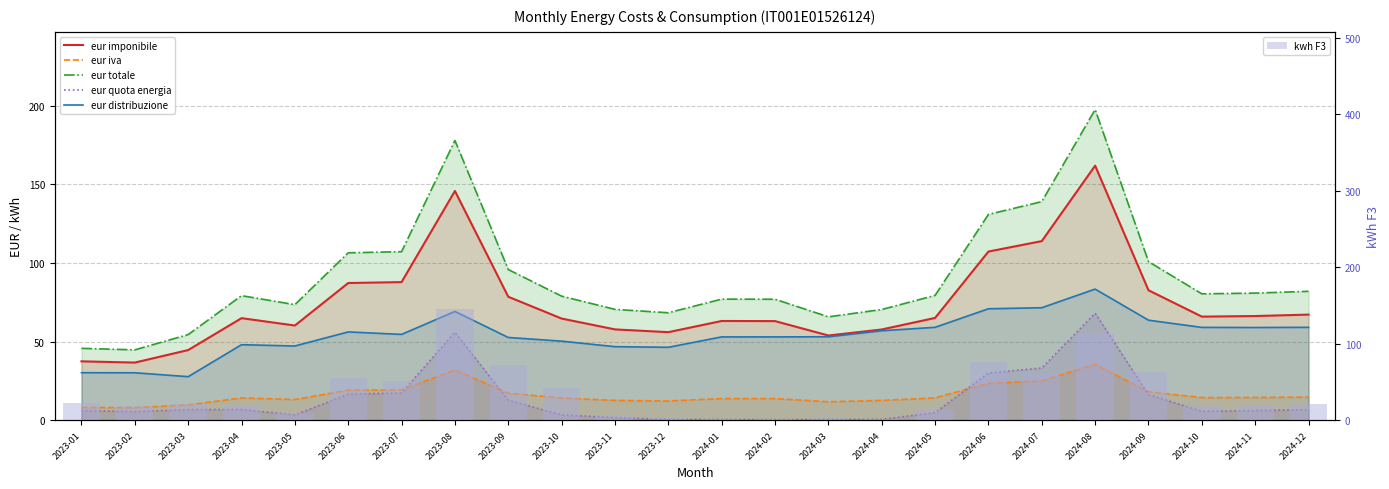

Where does the eur totale series first go above 79?

2023-04